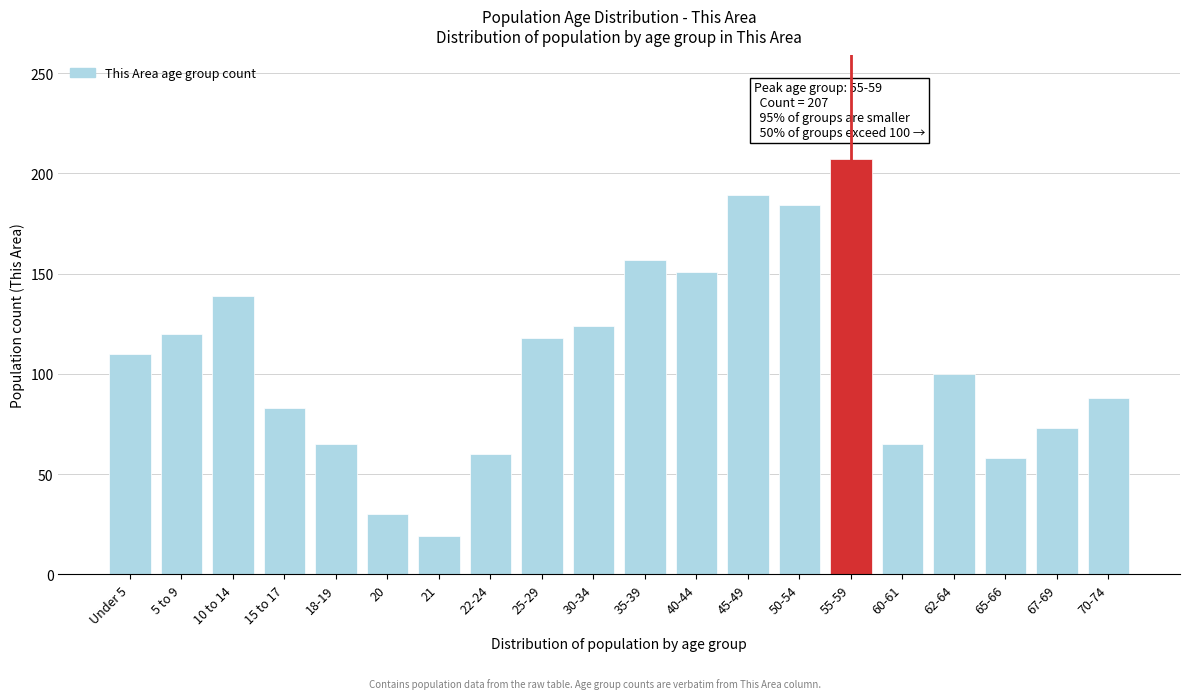

Reading left to right, transcribe all the data shown in this chart.

Under 5=110	5 to 9=120	10 to 14=139	15 to 17=83	18-19=65	20=30	21=19	22-24=60	25-29=118	30-34=124	35-39=157	40-44=151	45-49=189	50-54=184	55-59=207	60-61=65	62-64=100	65-66=58	67-69=73	70-74=88